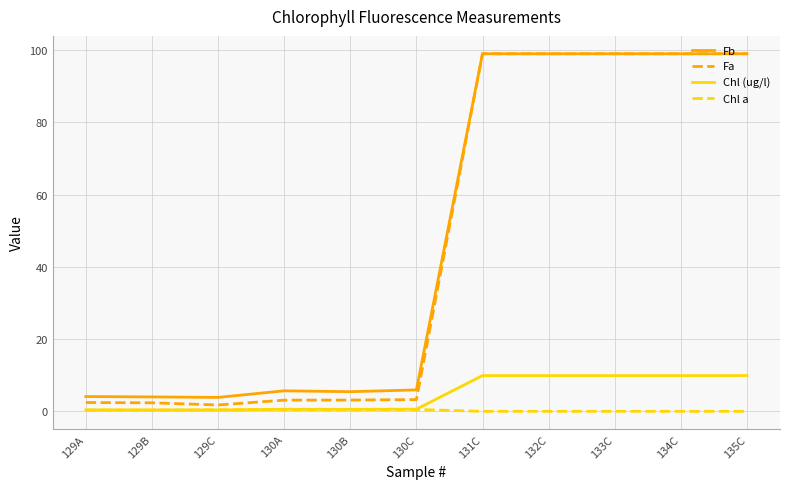

Which series has the largest total across all categories?

Fb